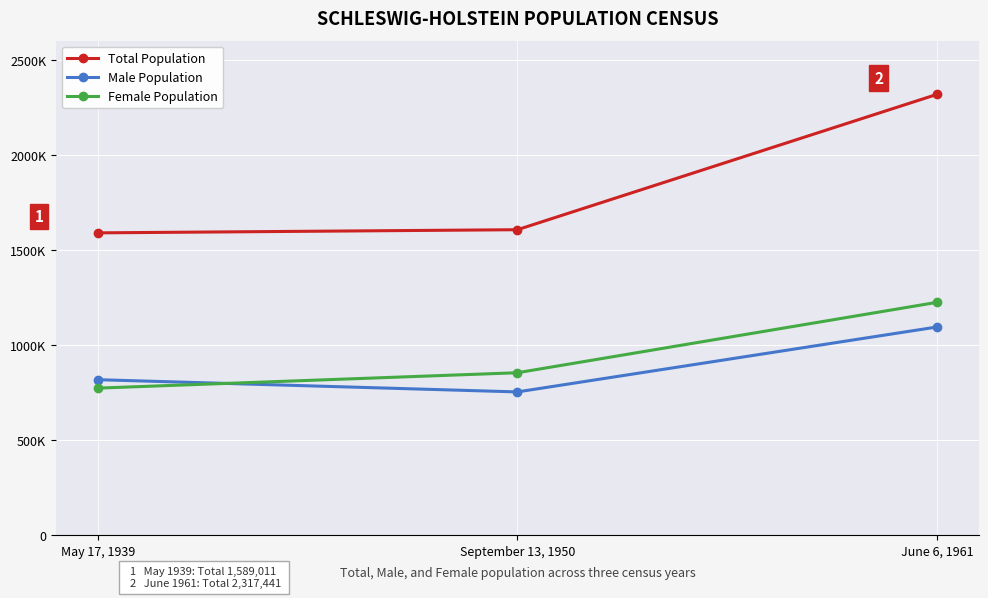

What is the total value across all series at June 6, 1961?

4634882